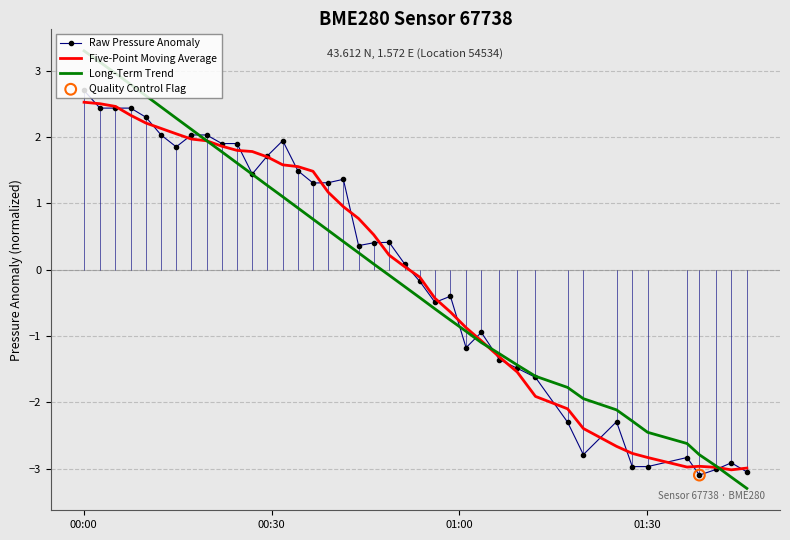

At how many categories does at least one series exceed 1?

18